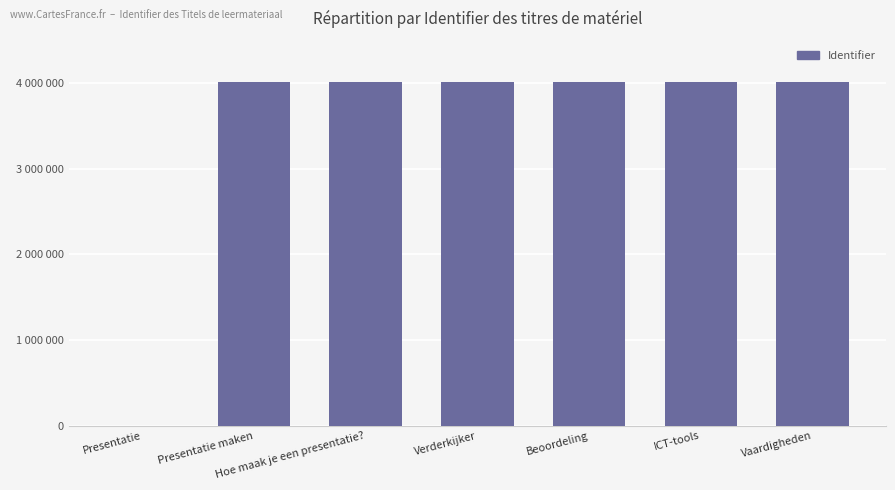

What is the difference between the second highest and minimum values?

4011294